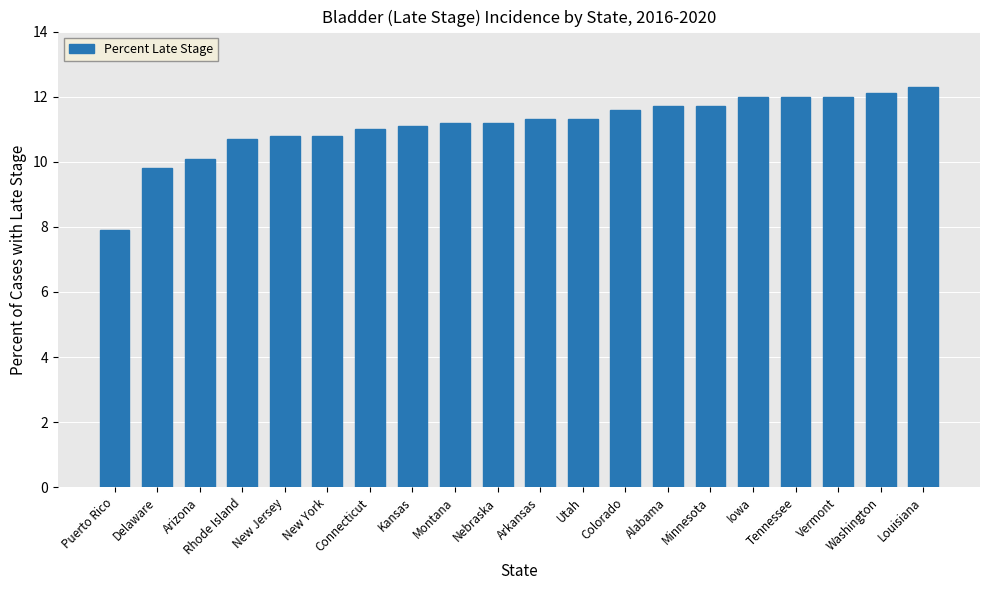

Does the chart contain any negative values?

No